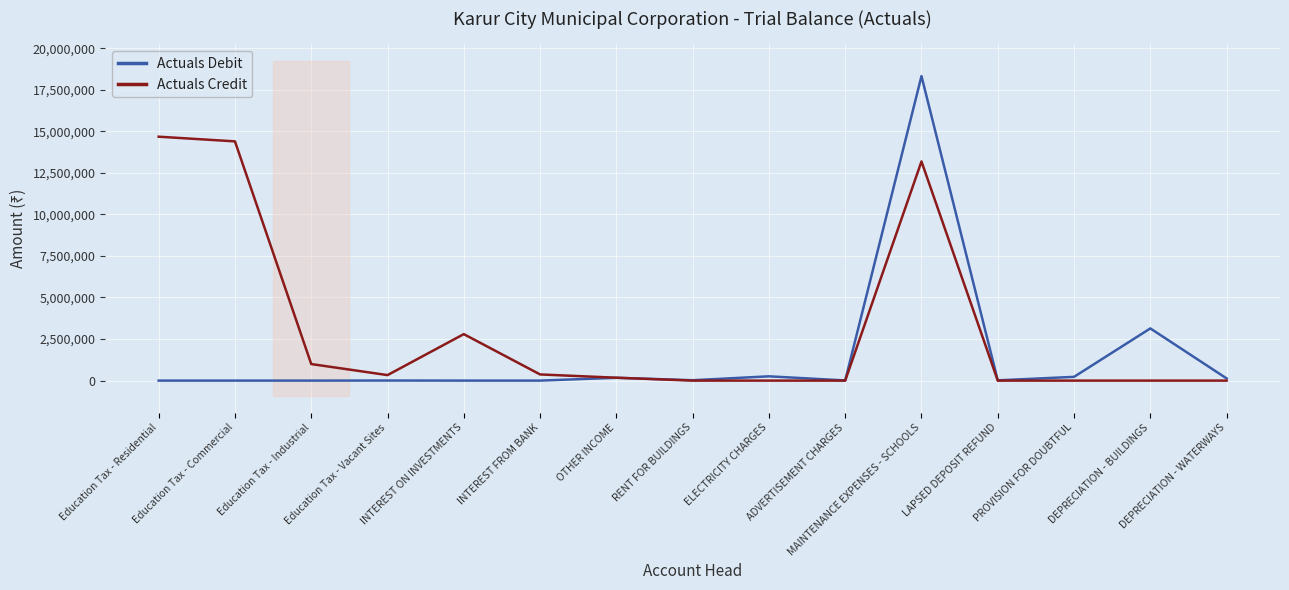

True or false: Actuals Debit has more than 0 points higher than both neighbors.

True